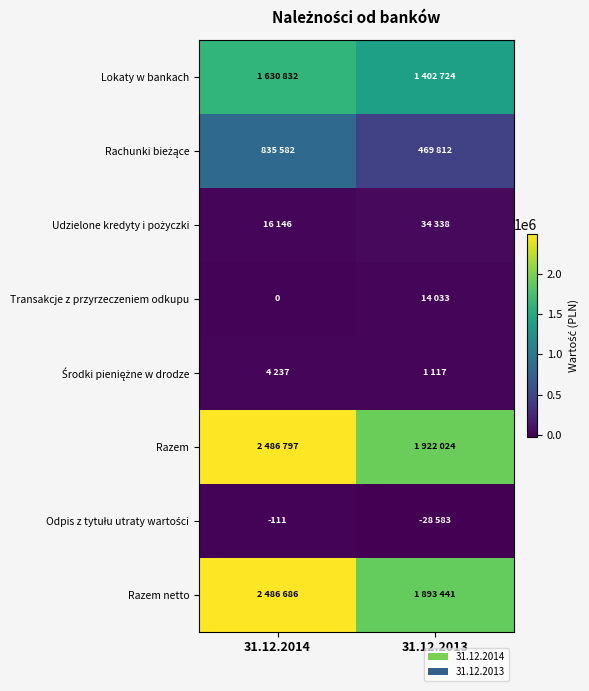

Which category has the lowest value in the Odpis z tytułu utraty wartości series?

31.12.2013